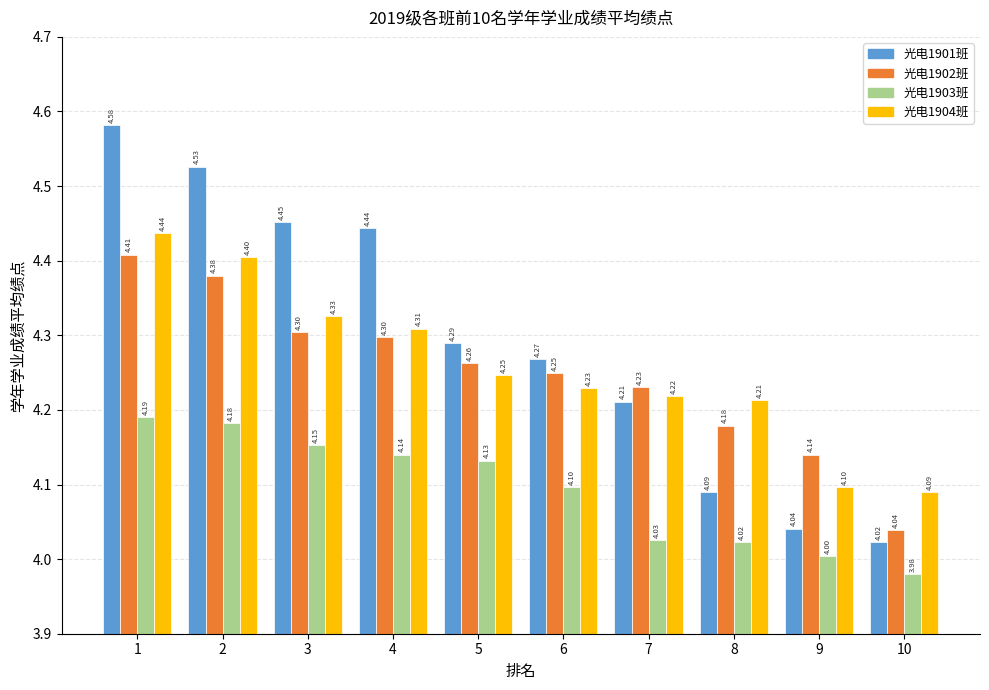

What is the total value across all series at 5?

16.9